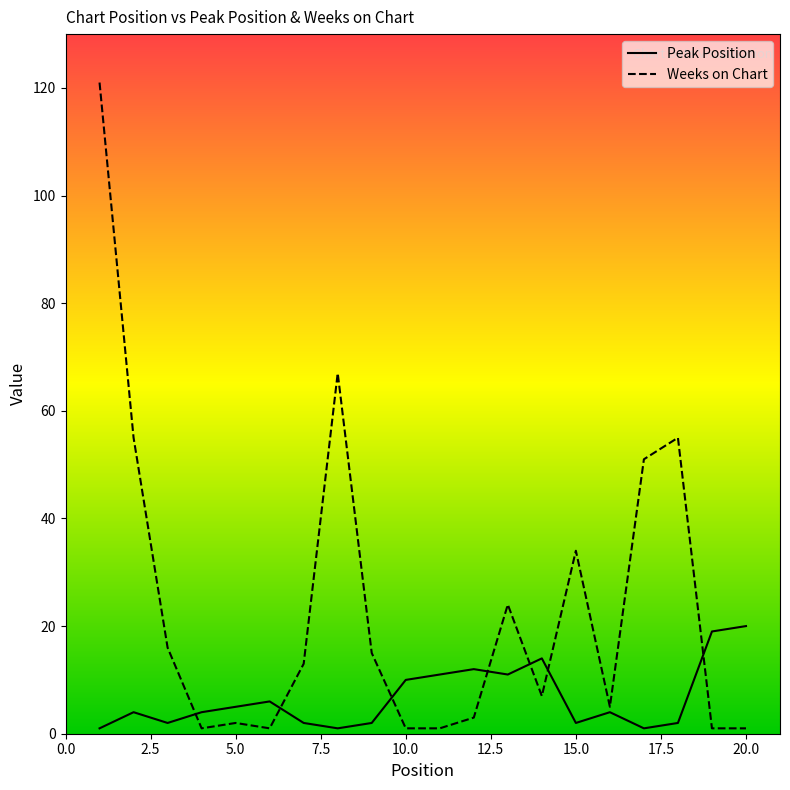

What are all the series names shown in the legend?

Peak Position, Weeks on Chart